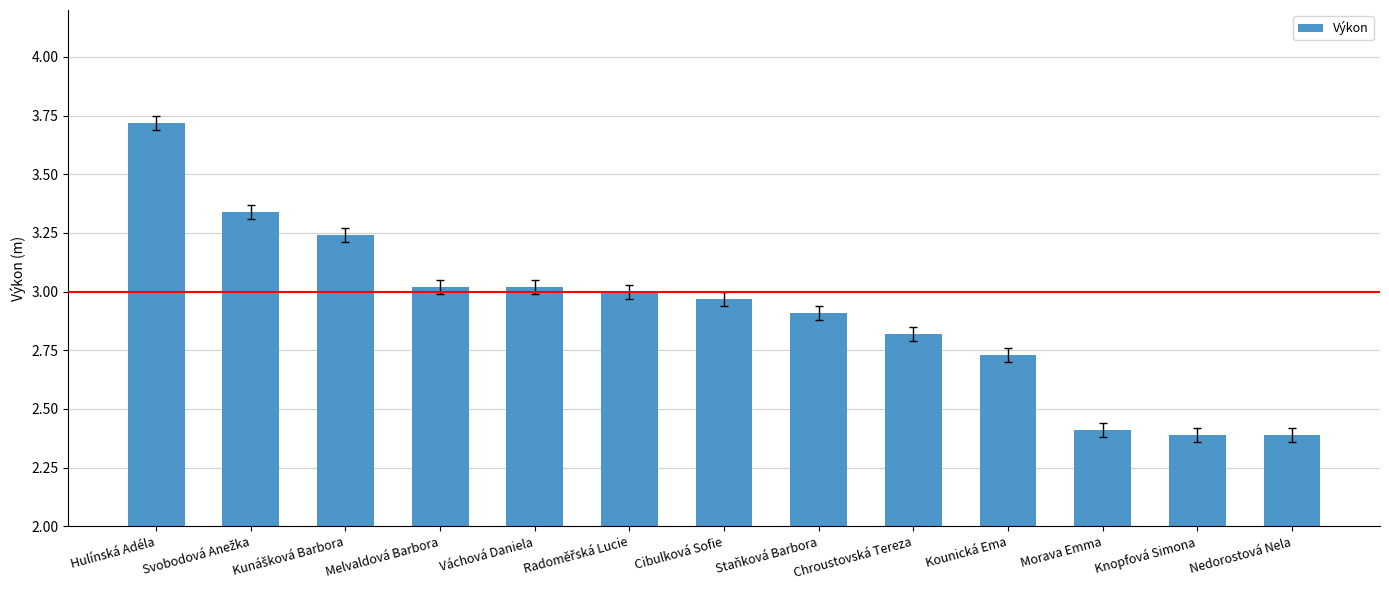

How many distinct data groups are displayed?

1